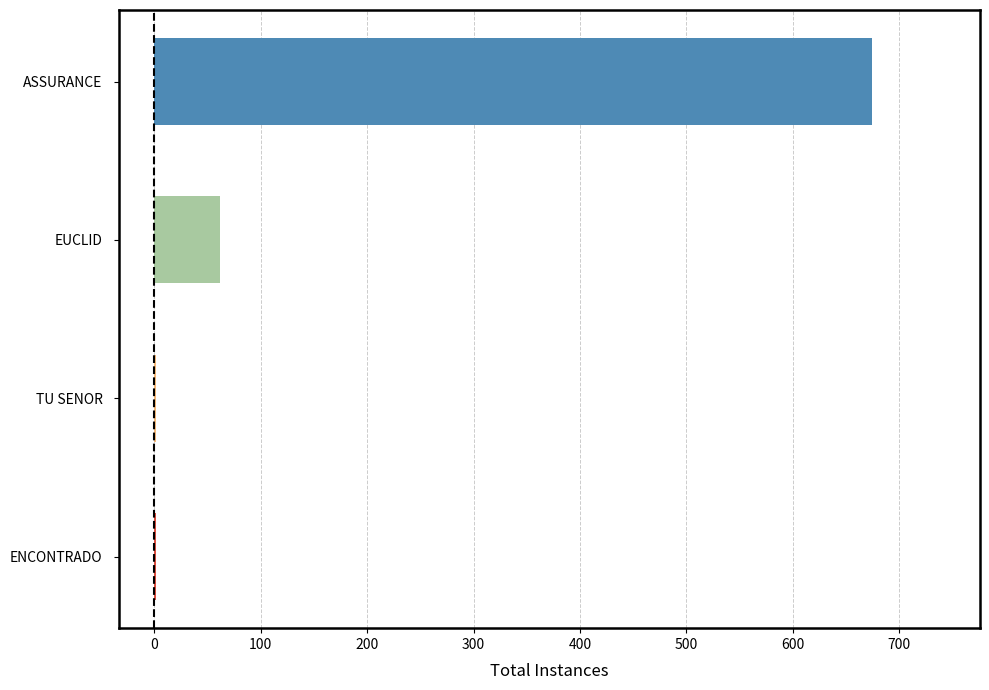

At which category does the chart reach its peak across all series?

ASSURANCE